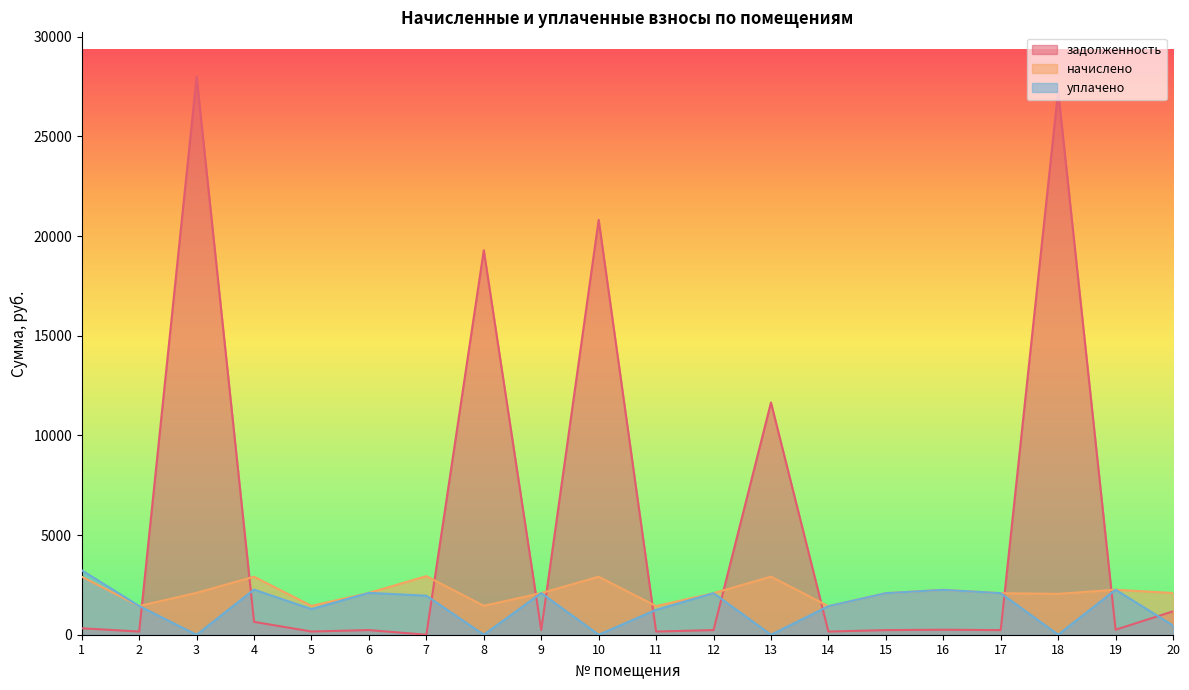

Rank the categories by начислено value from lowest to highest.

14, 11, 2, 5, 8, 18, 12, 15, 17, 9, 20, 6, 3, 16, 19, 1, 4, 10, 13, 7